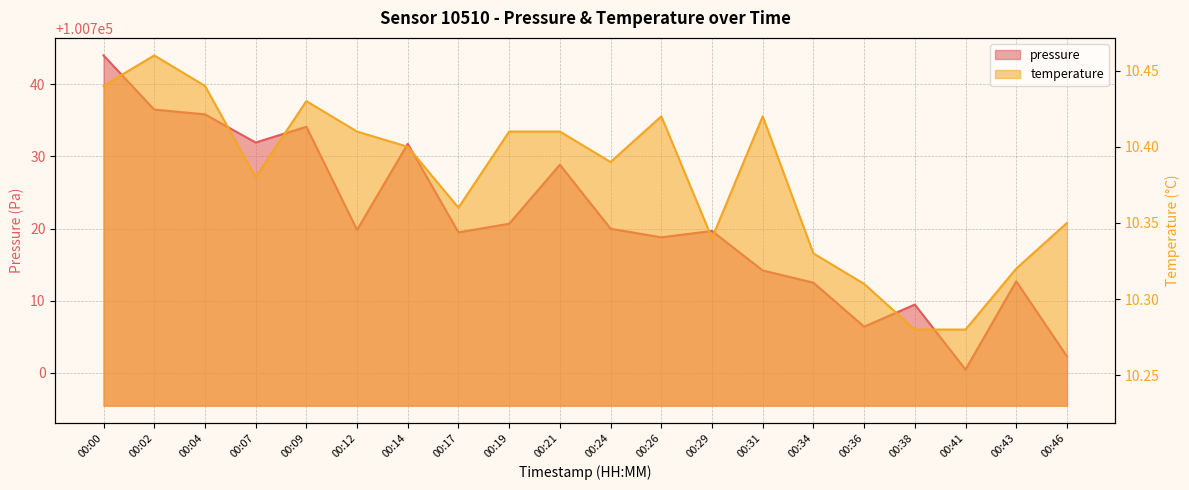

What is the approximate value of temperature at 00:12?

10.4